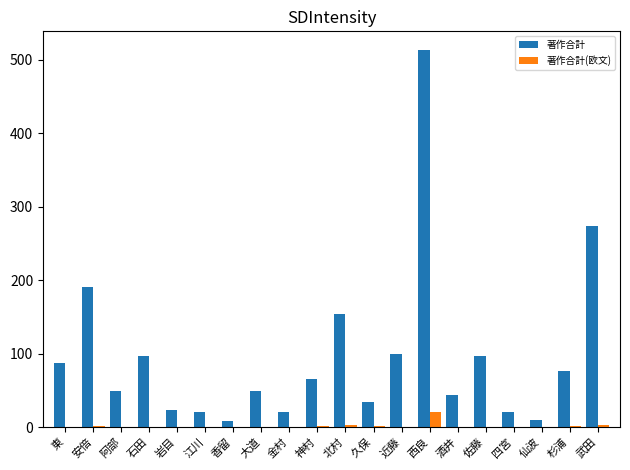

What is the maximum value shown in the chart?

513